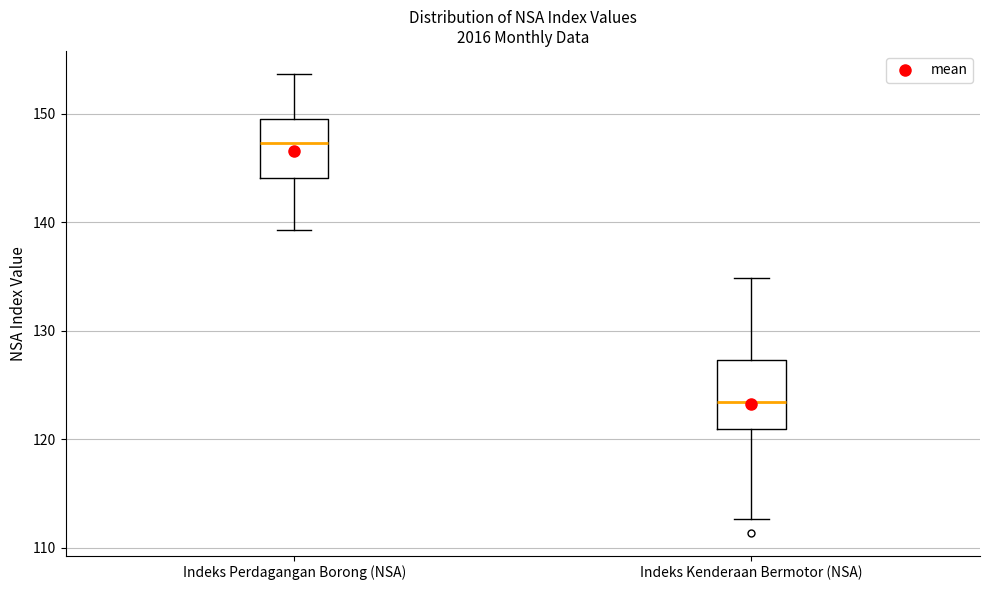

Which box's median line is the highest?

Indeks Perdagangan Borong (NSA)